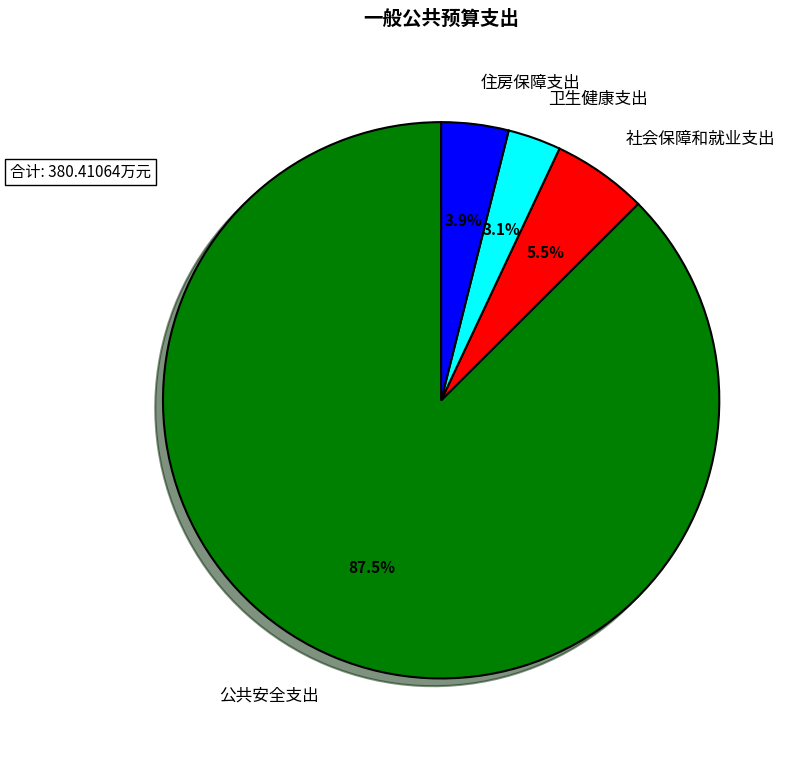

What portion of the pie excludes 公共安全支出?

12.5%